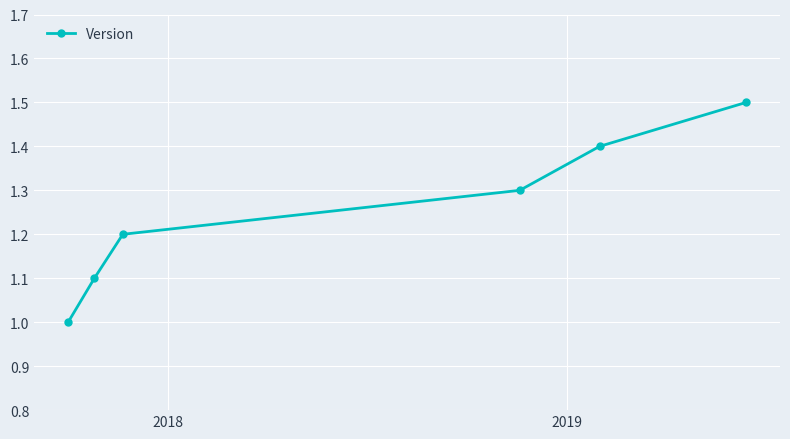

What is the difference between the maximum and minimum values?

0.5